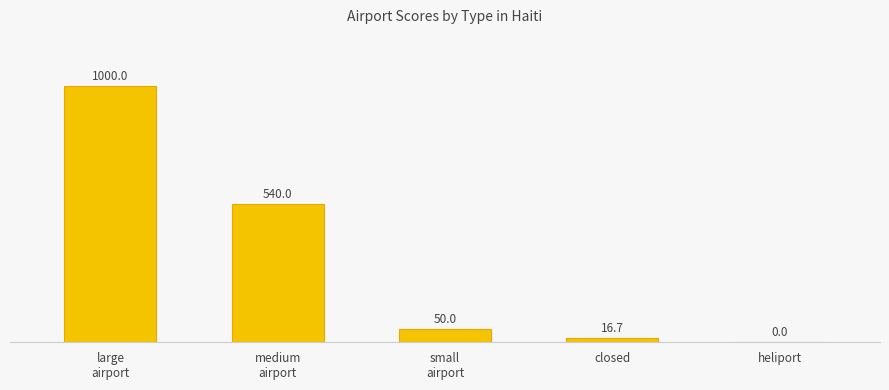

The chart shows a value of 632.0 at heliport. True or false?

False